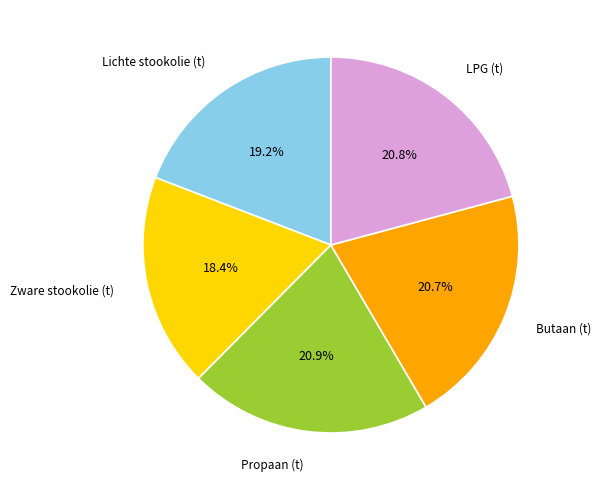

Is there a majority slice in this chart?

No